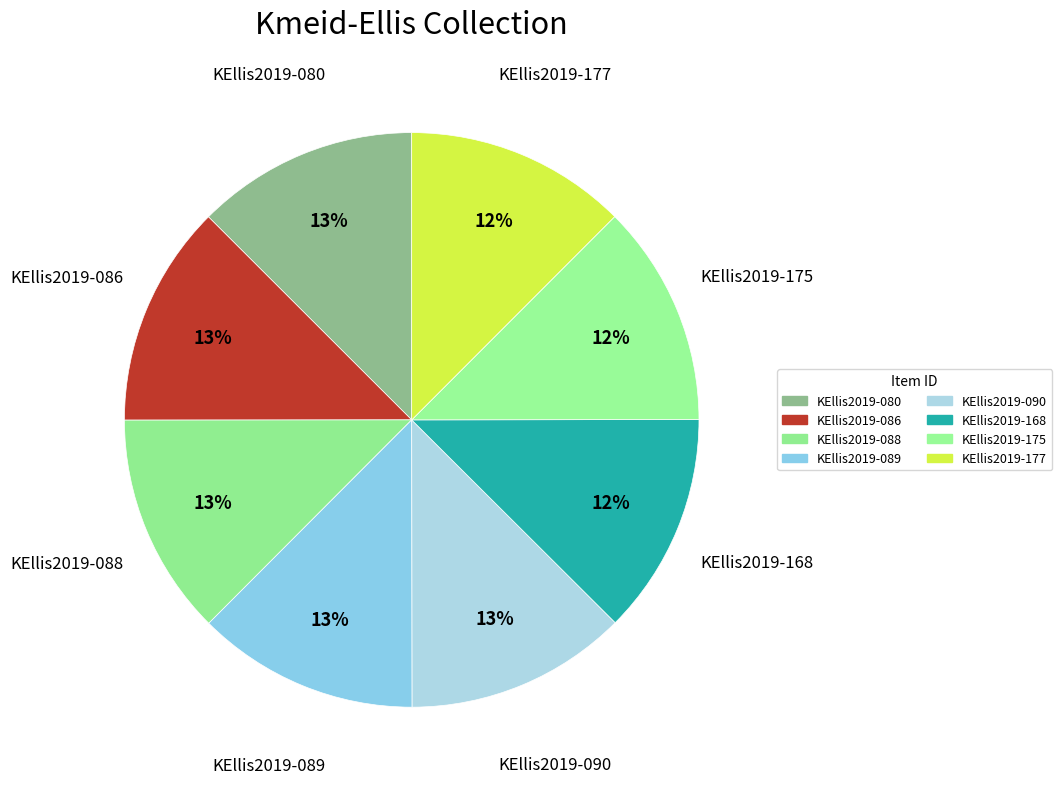

How many slices are in this pie chart?

8